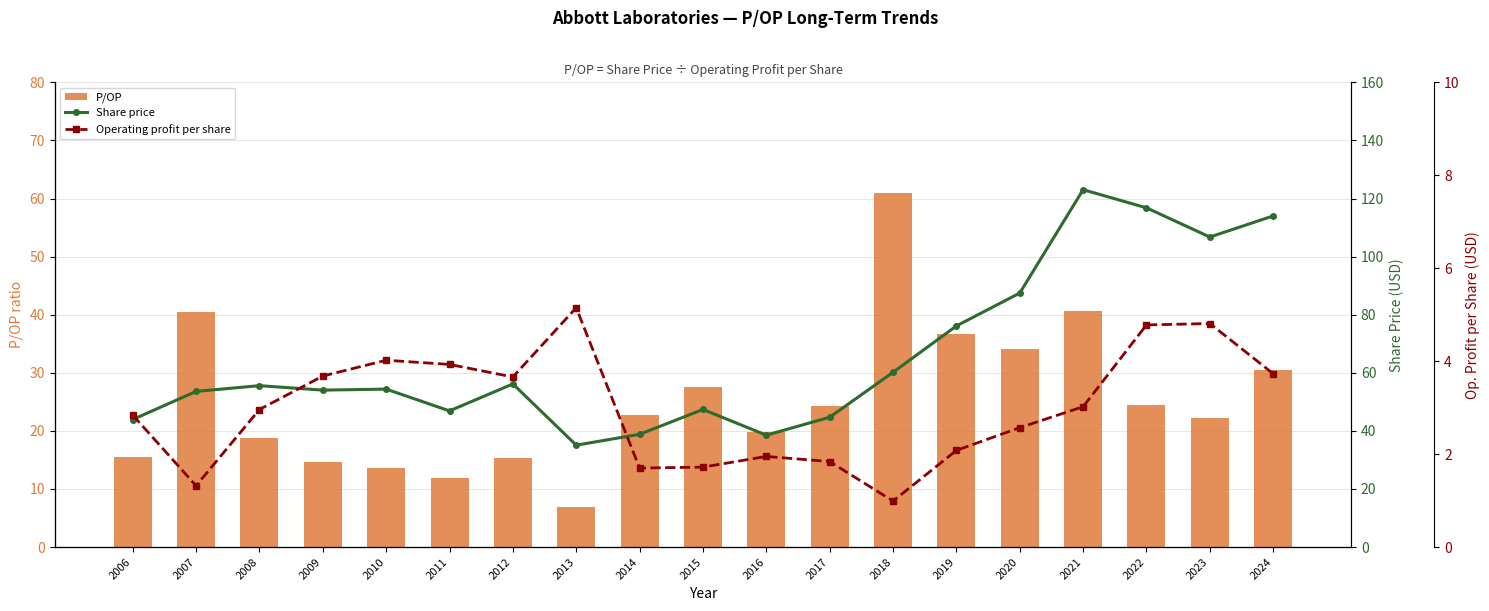

What are all the series names shown in the legend?

P/OP, Share price, Operating profit per share